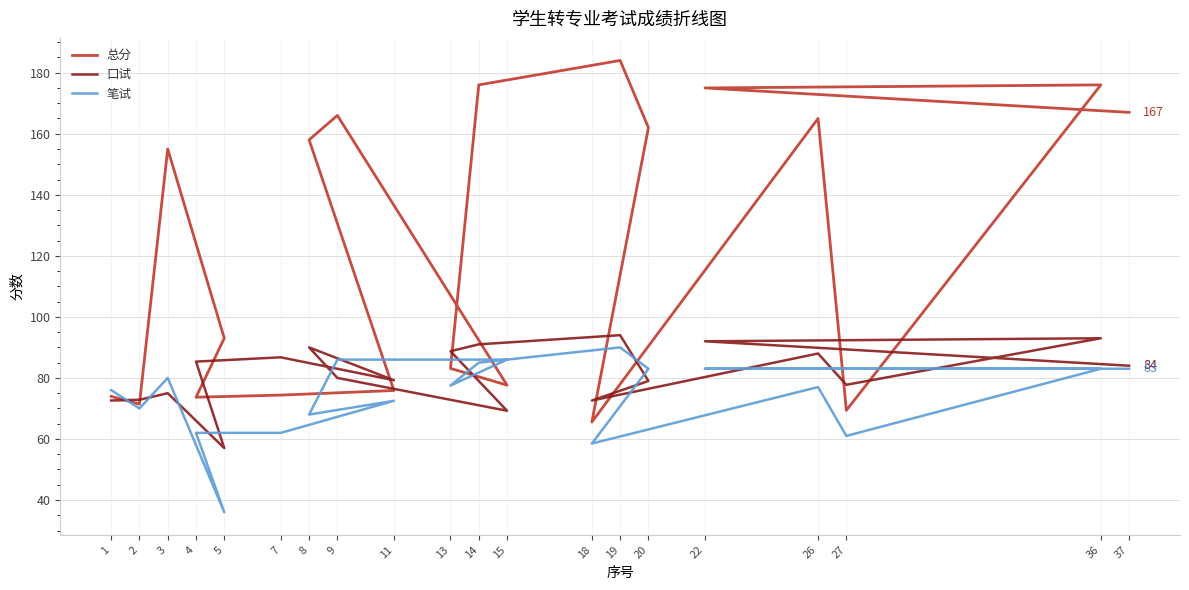

At which label does 总分 reach its peak?

19